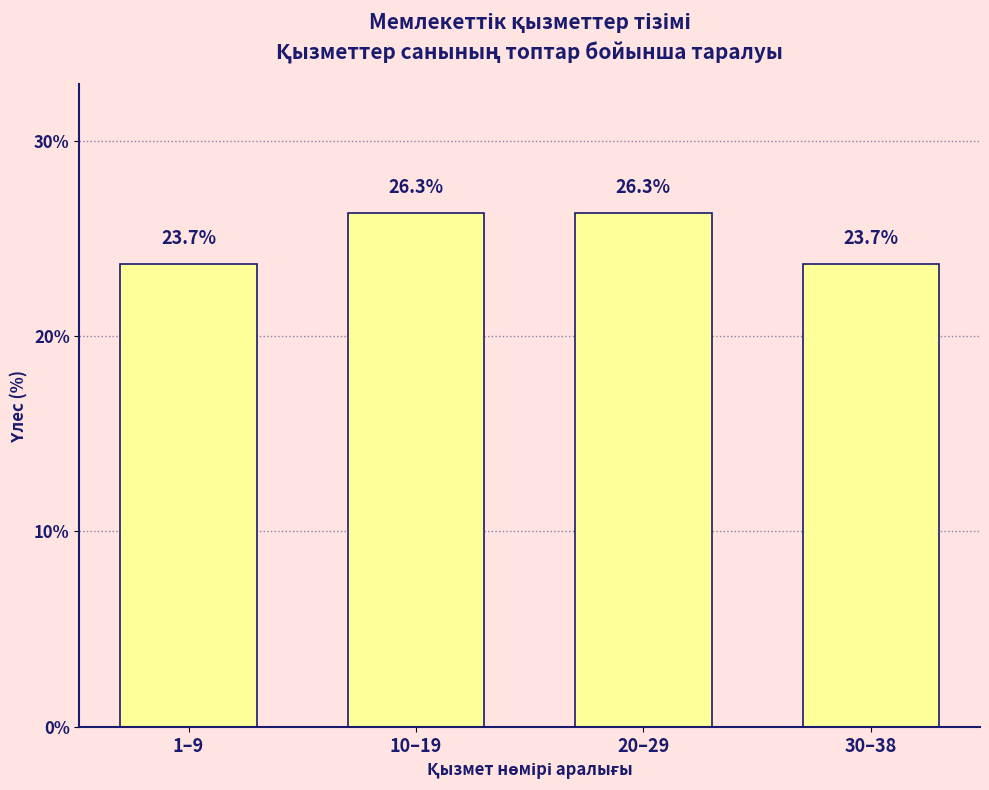

Reading right to left, list all the values displayed in this chart.

23.7	26.3	26.3	23.7